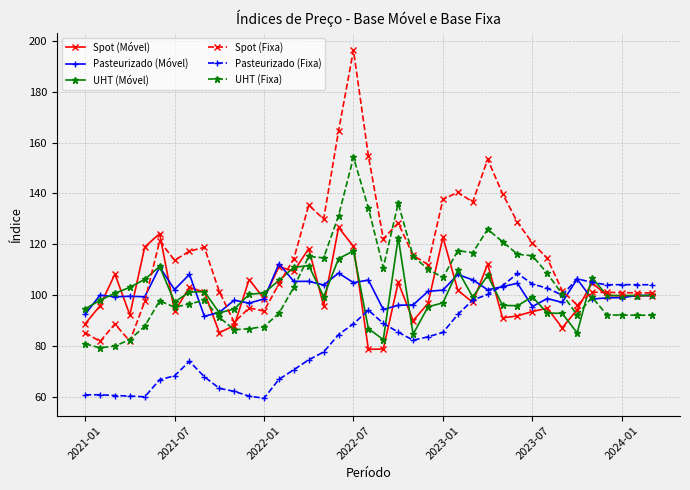

True or false: Spot (Fixa) has more than 0 points higher than both neighbors.

True